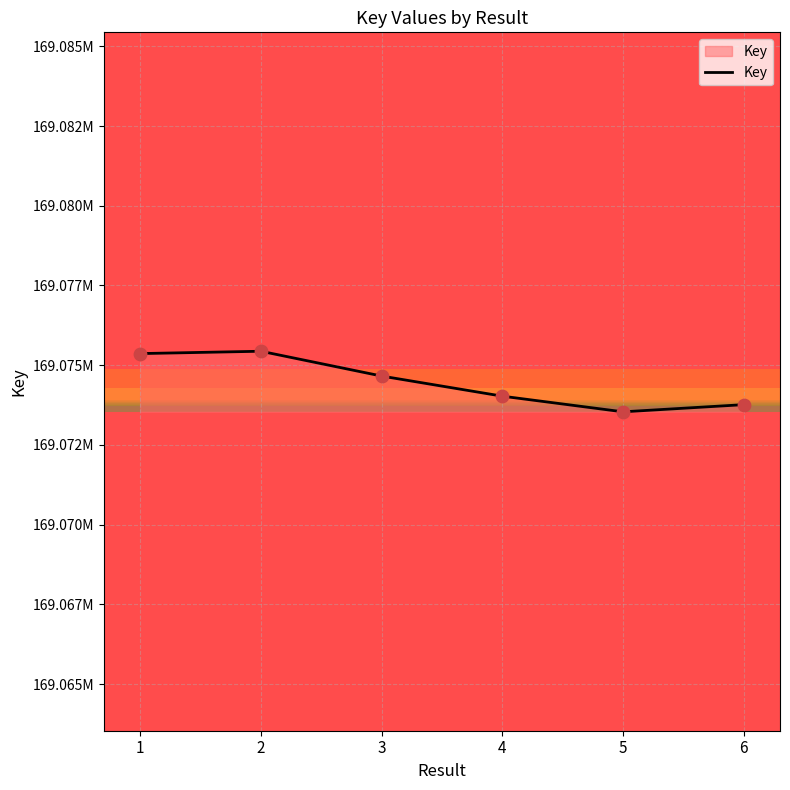

Is this an area chart (filled region under the line)?

Yes